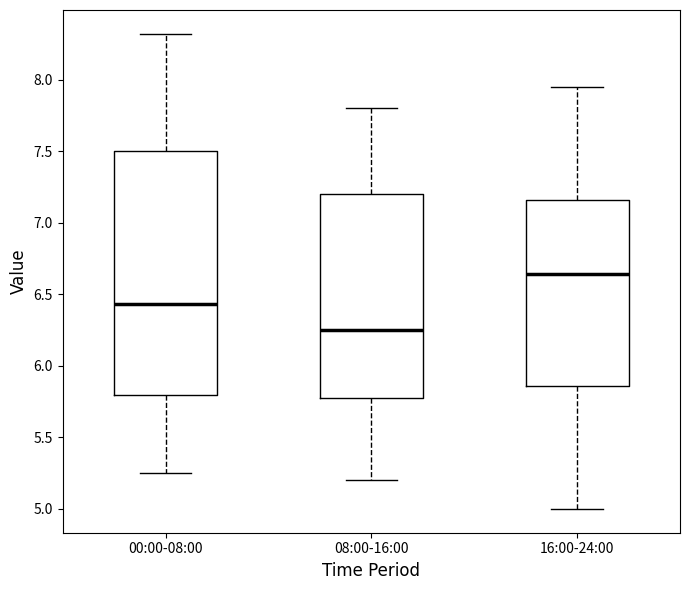

Comparing the boxes themselves (not the whiskers), which one is the tallest?

00:00-08:00